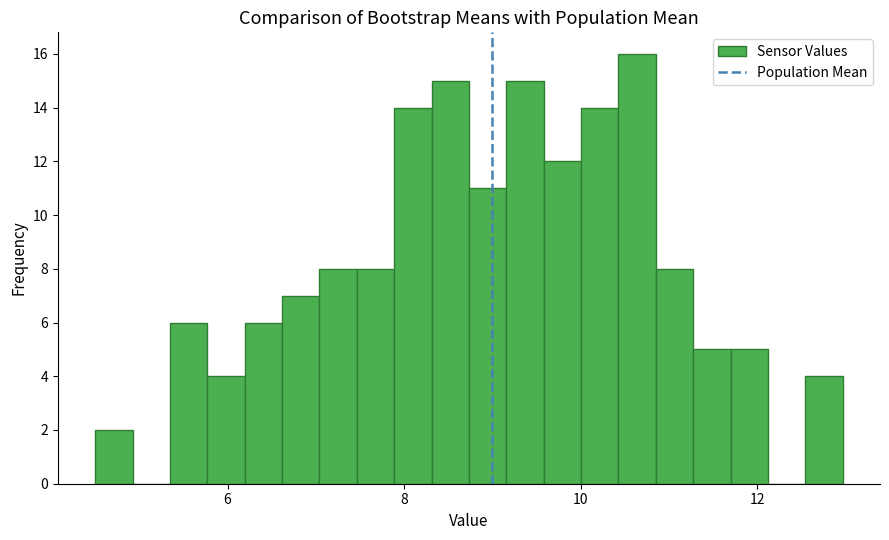

Read against the x-axis, roughly where is the centre of the tallest bar?

10.6